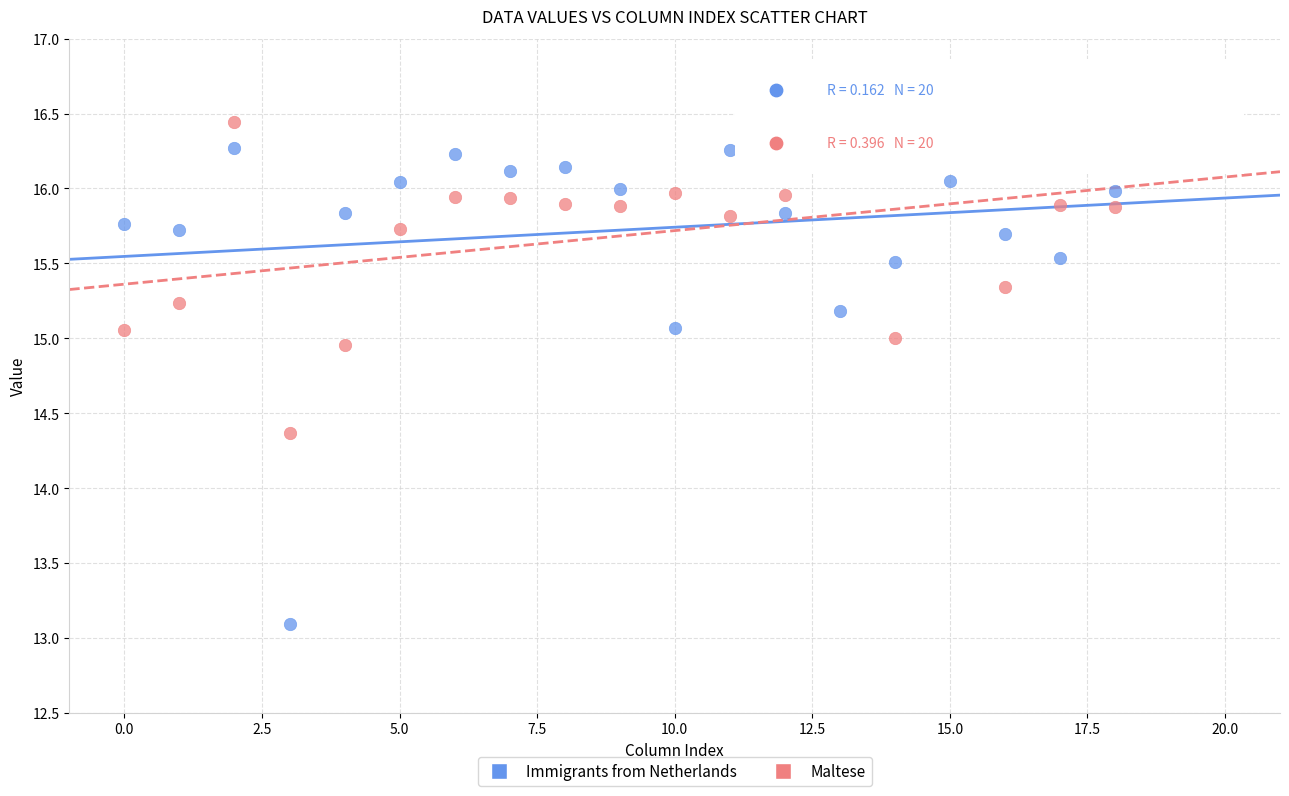

Which series reaches the maximum Y coordinate?

Maltese